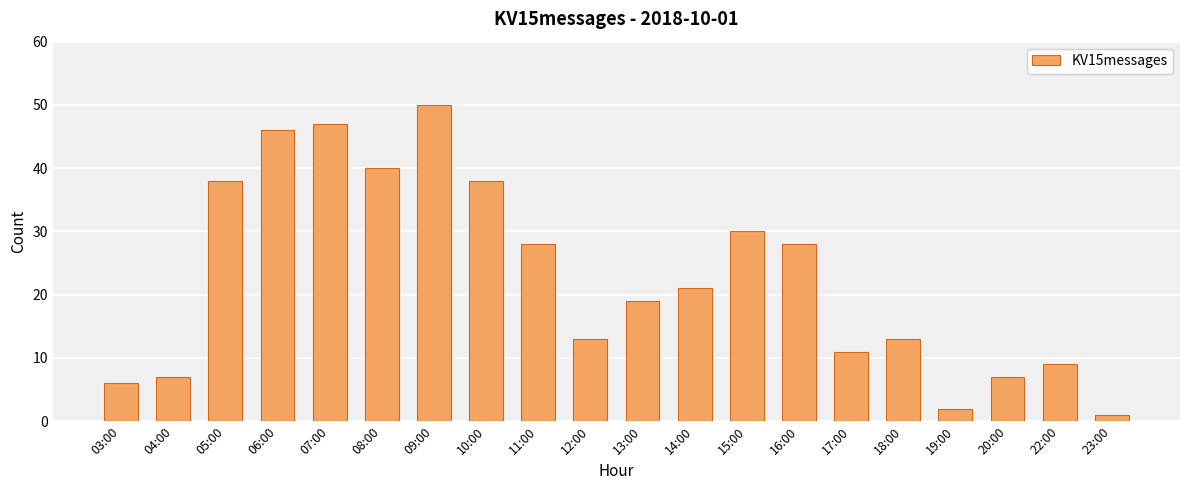

Reading right to left, extract all data points from this chart.

1	9	7	2	13	11	28	30	21	19	13	28	38	50	40	47	46	38	7	6